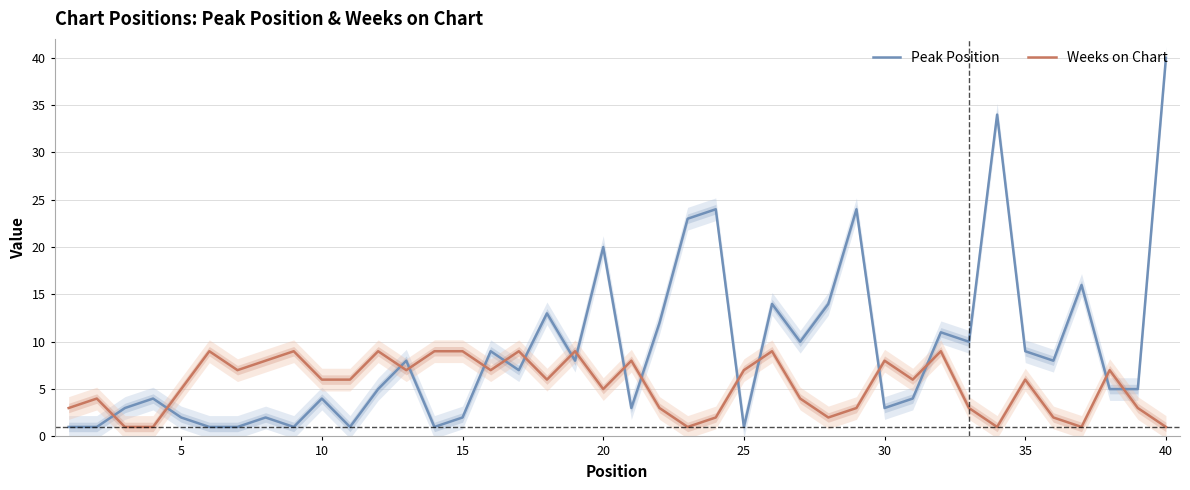

Is it true that Peak Position equals 14 at 35?

False